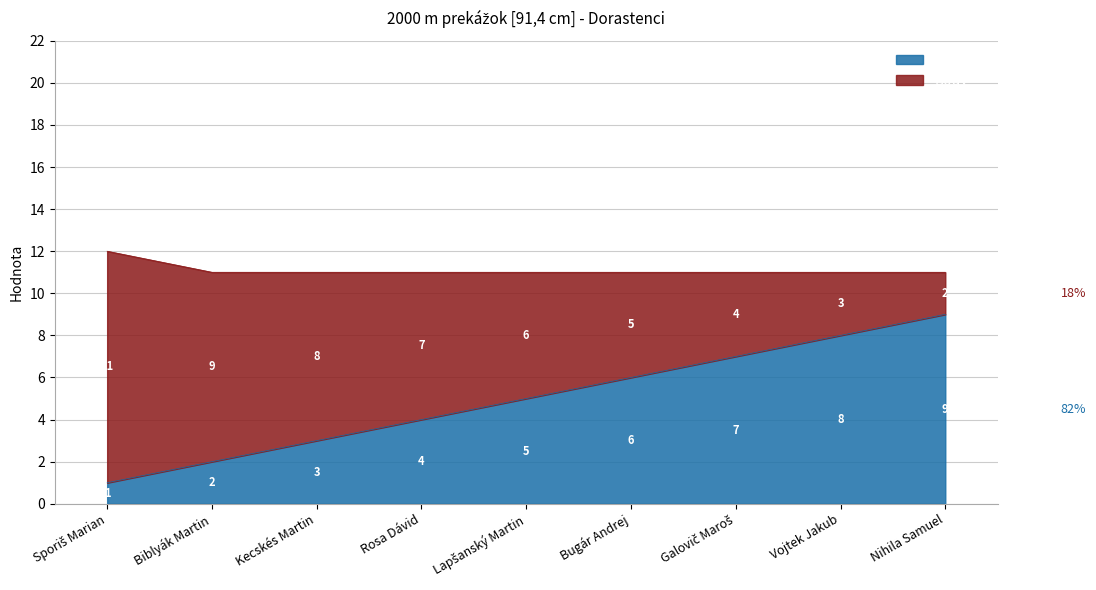

What is the average value?

5